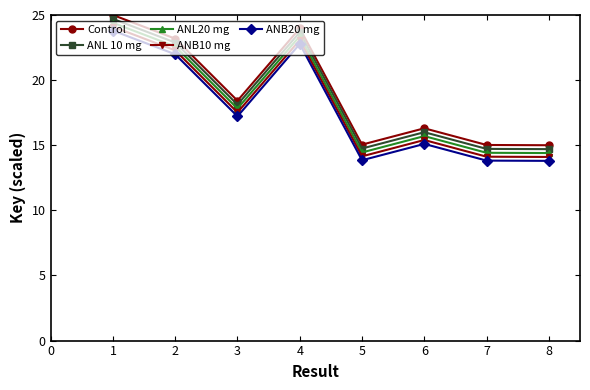

What is the difference between the ANL 10 mg values at 2 and 1?

1.8